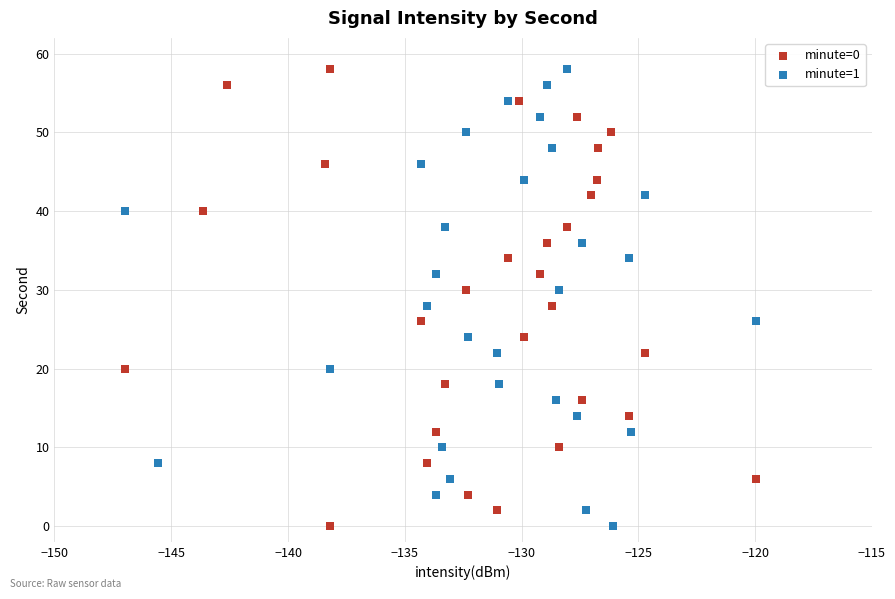

What are all the series names shown in the legend?

minute=0, minute=1